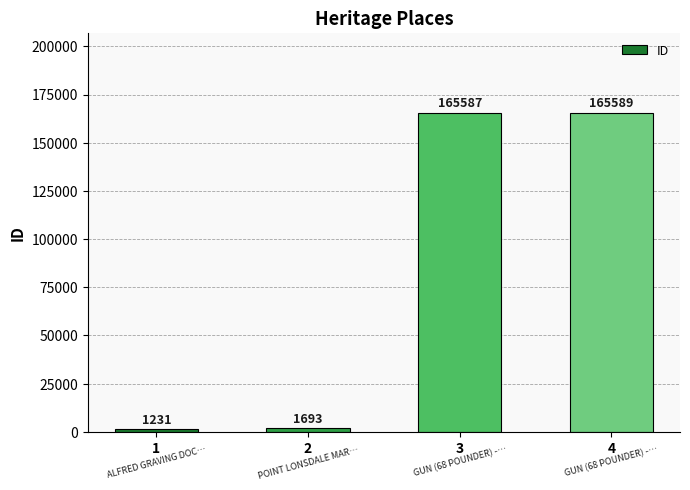

The chart shows a value of 1693 at 2. True or false?

True